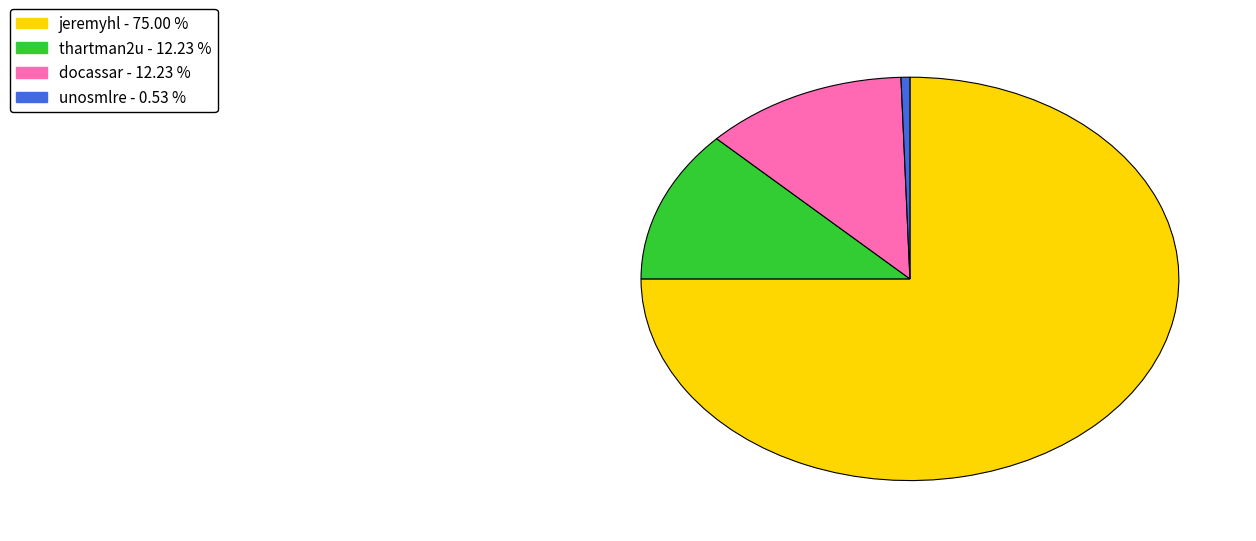

Approximately how many times larger is the value at jeremyhl compared to thartman2u?

6.1